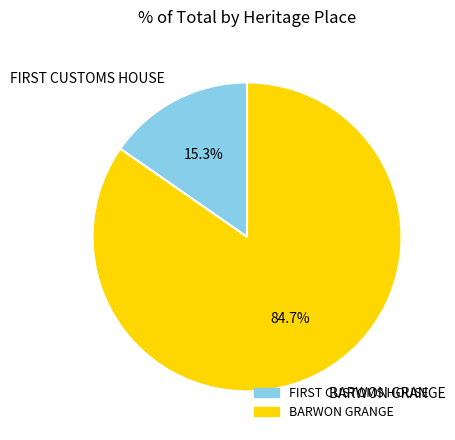

Which category accounts for the majority?

BARWON GRANGE